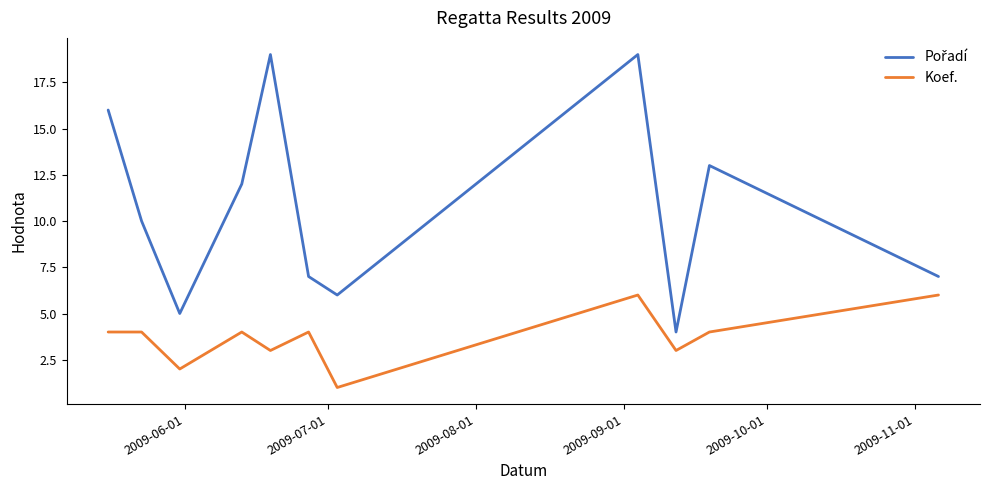

What is the difference between the maximum and minimum values in the Koef. series?

5